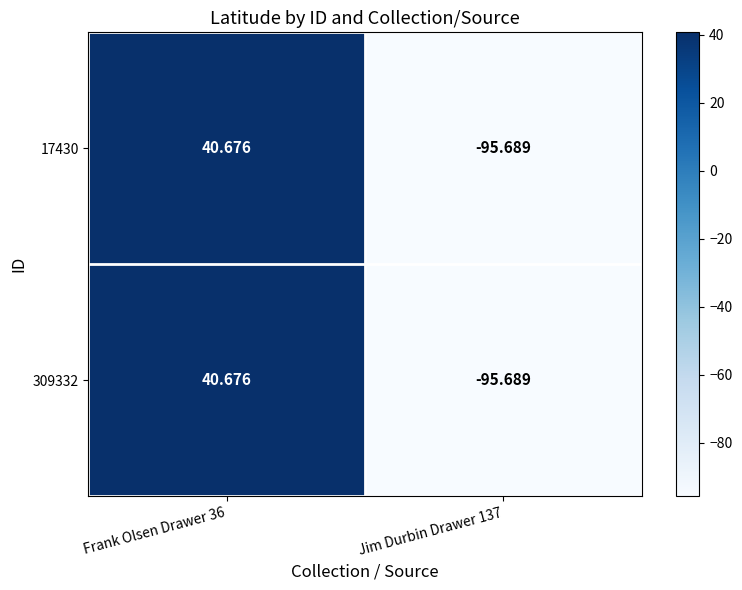

Is the value of 309332 at Frank Olsen Drawer 36 greater than the value of 17430 at Jim Durbin Drawer 137?

Yes